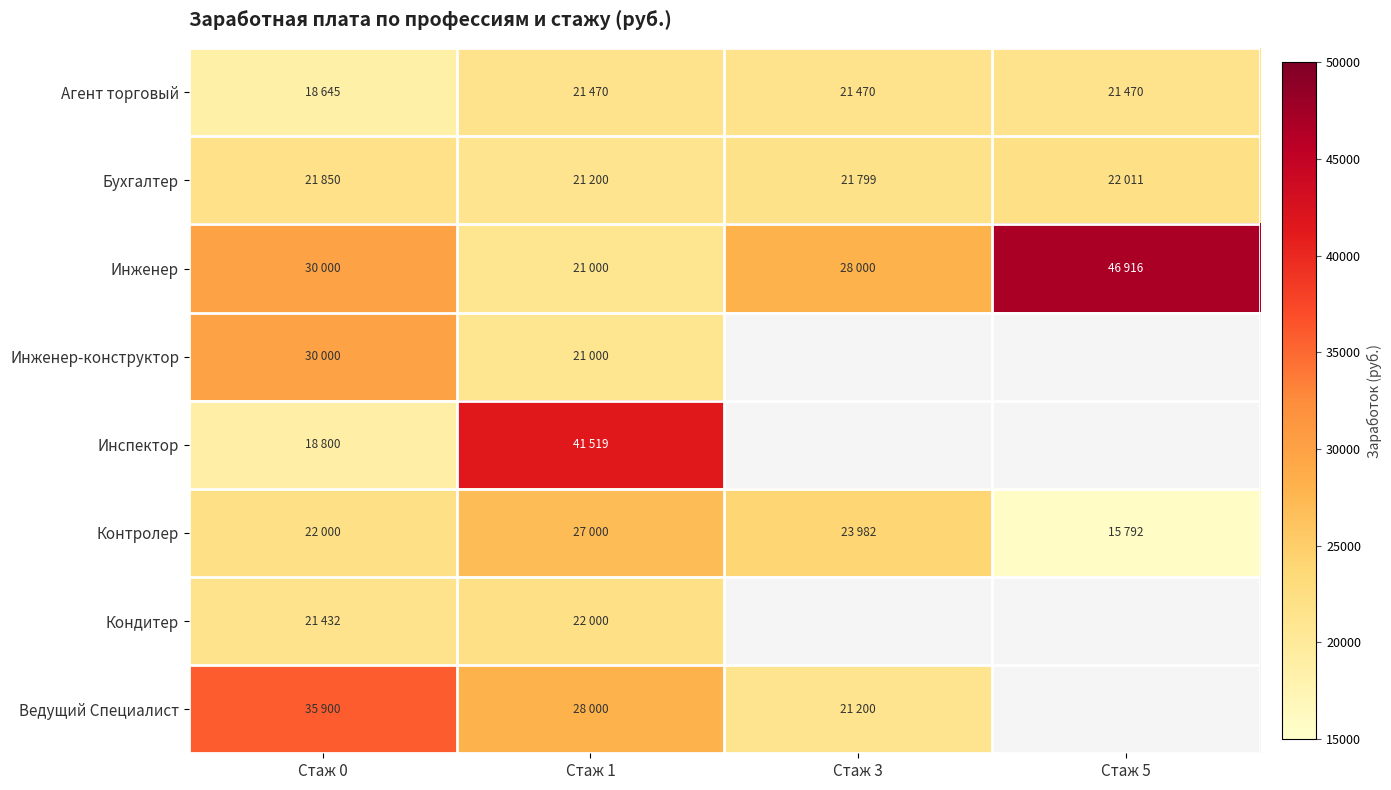

True or false: Агент торговый has a value of 21470.0 at Стаж 5.

True